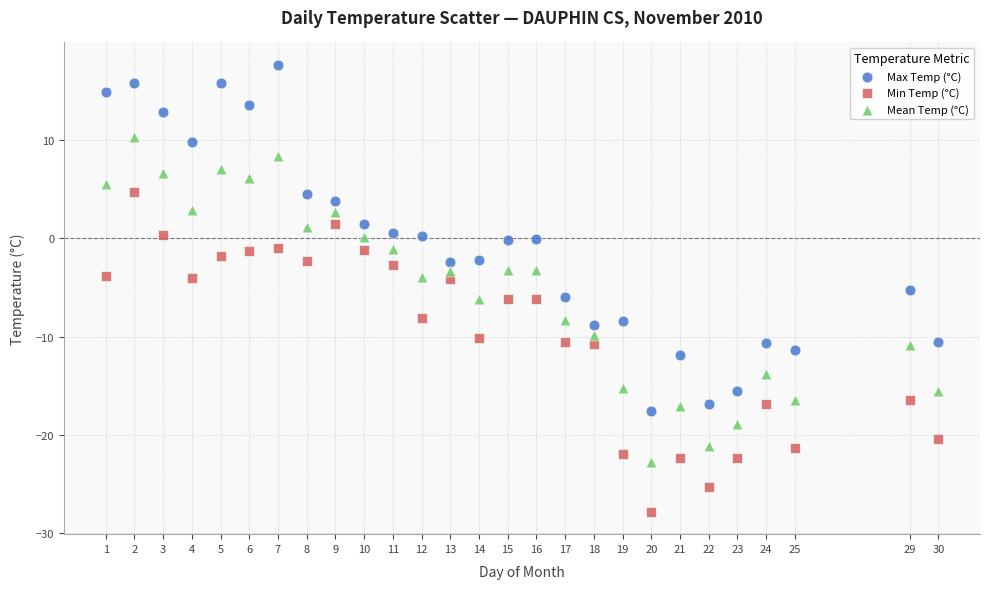

Which series reaches the minimum Y coordinate?

Min Temp (°C)